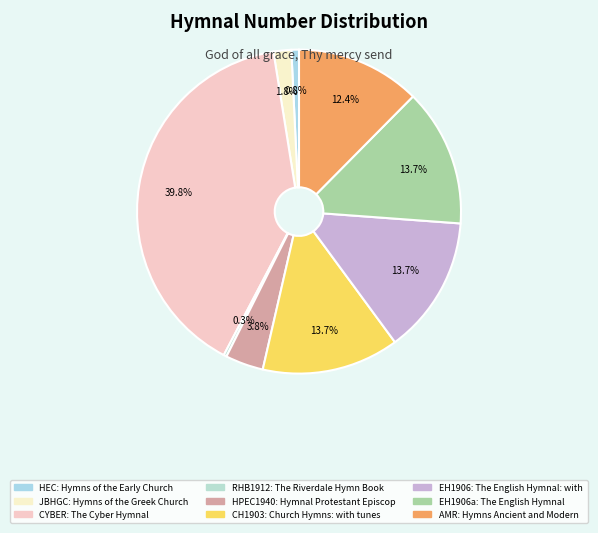

How many slices are in this pie chart?

9